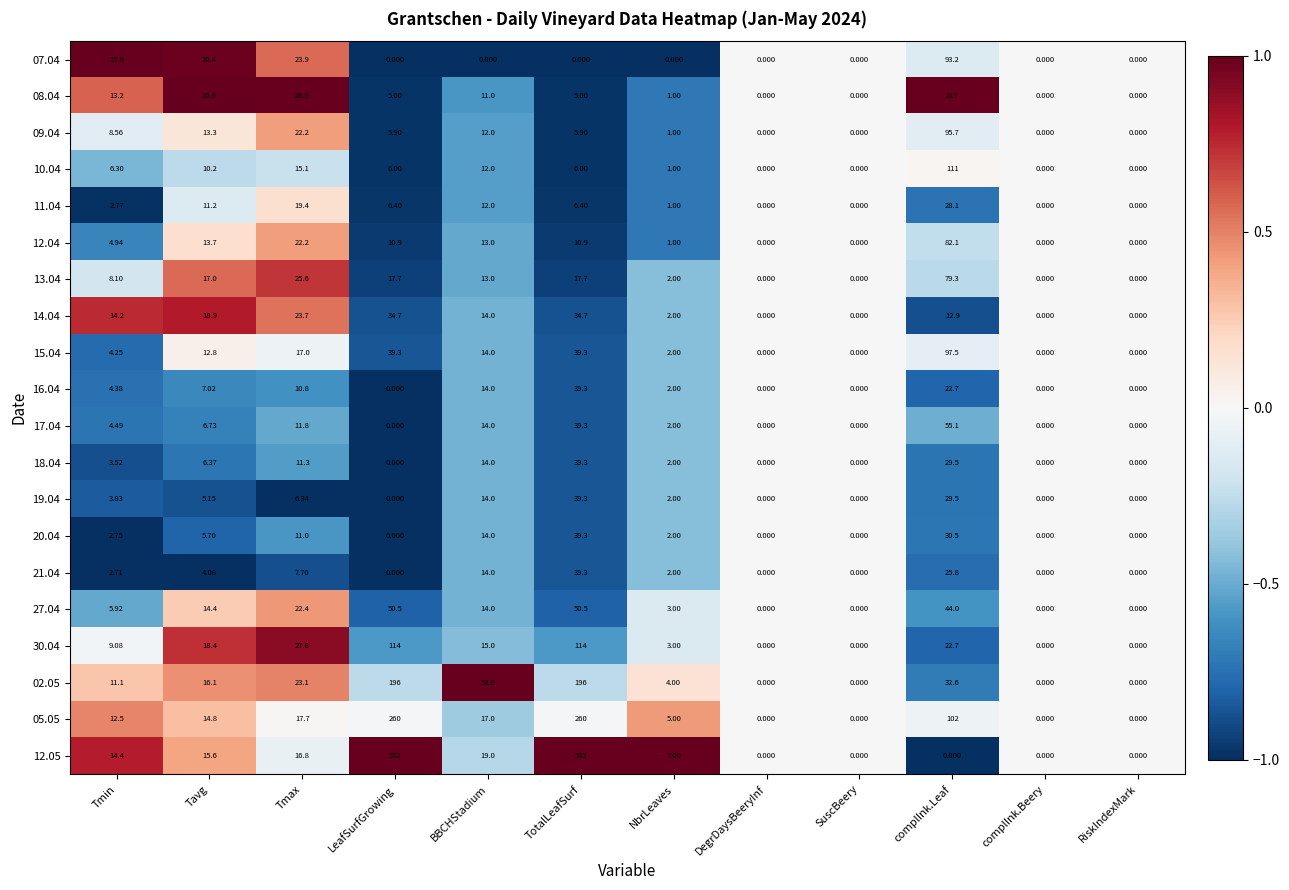

How many values in the 15.04 series exceed 12?

6